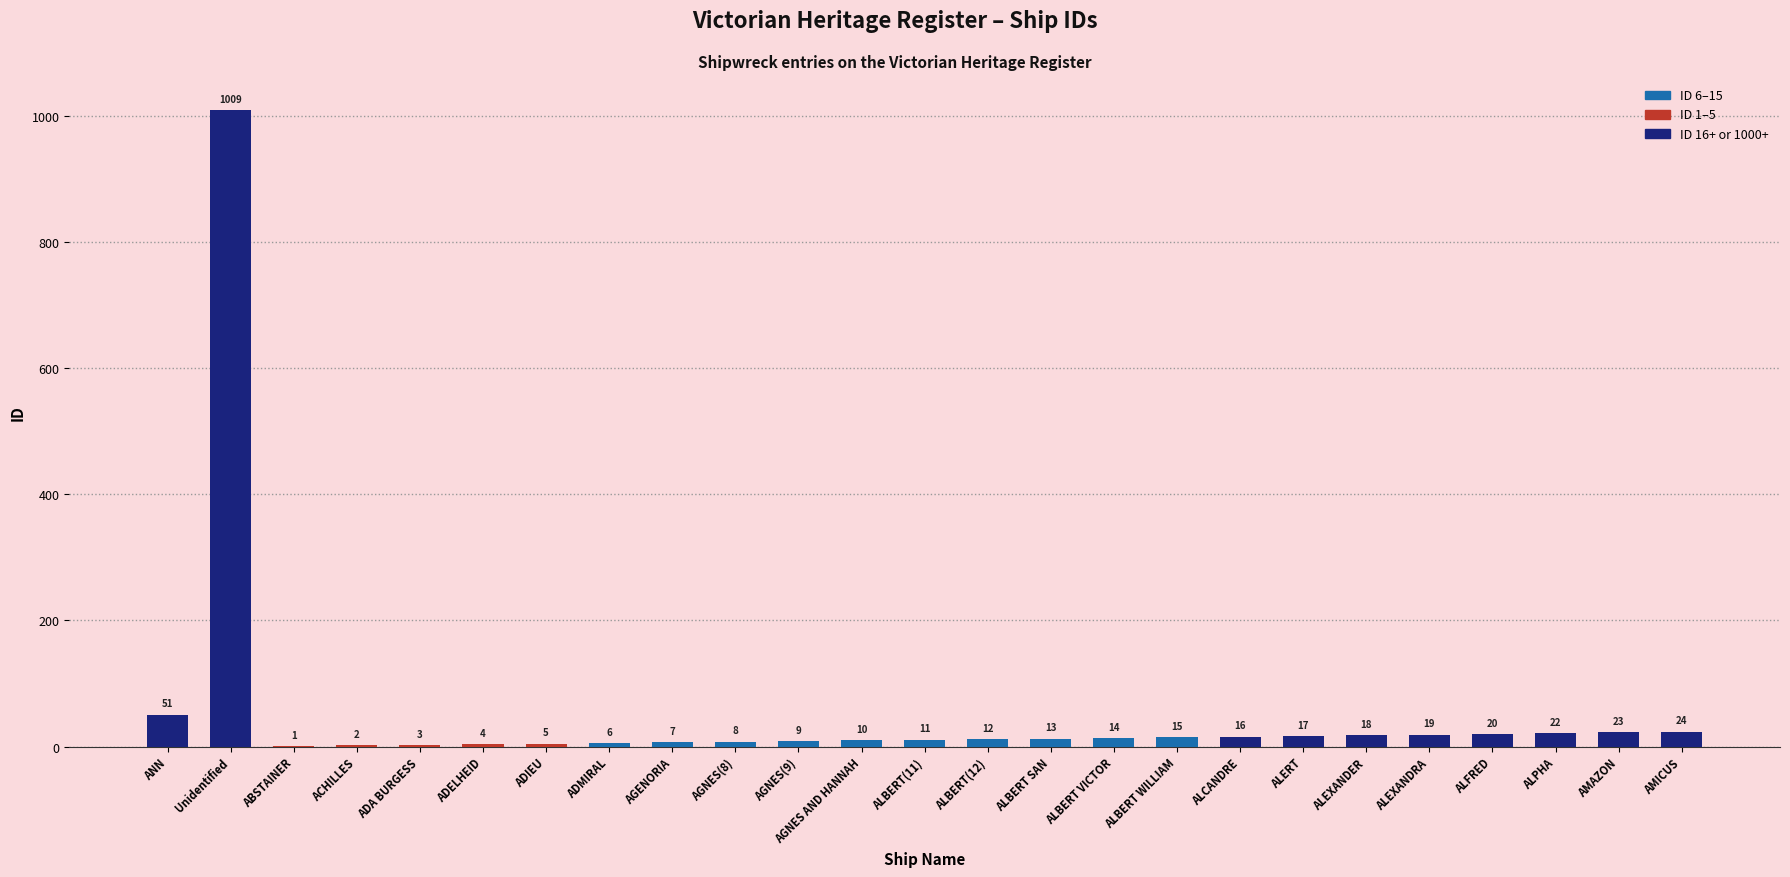

Reading left to right, transcribe all the data shown in this chart.

51	1009	1	2	3	4	5	6	7	8	9	10	11	12	13	14	15	16	17	18	19	20	22	23	24